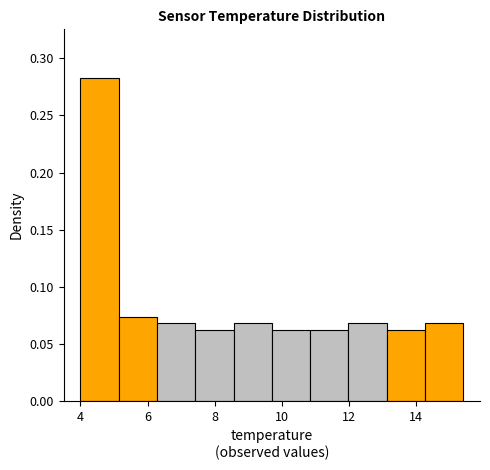

Which range on the x-axis has the tallest bar?

4.00 to 5.14